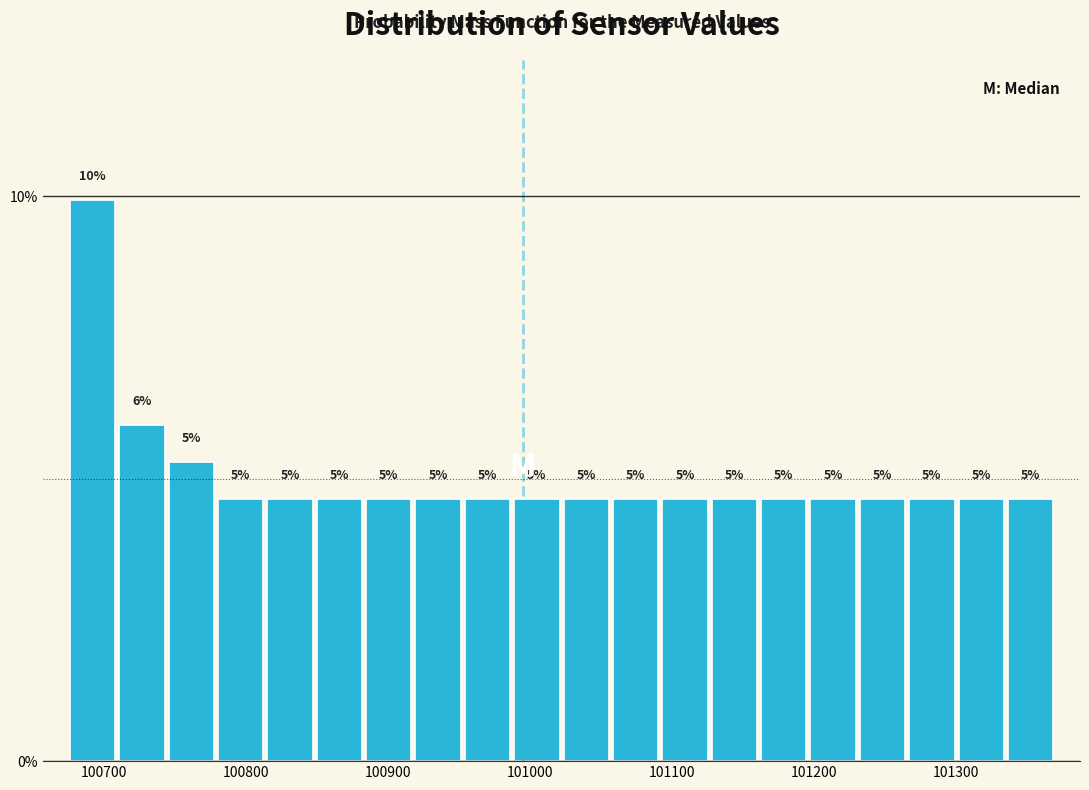

Around what value on the x-axis is the tallest bar? Give the approximate position of its centre, as read against the axis.

100690